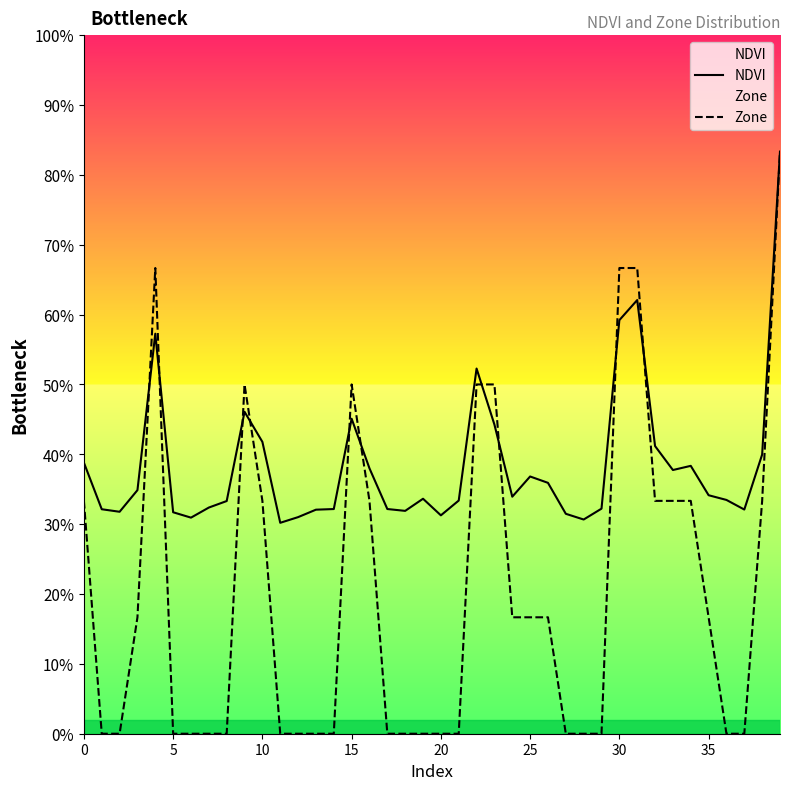

At which category is the sum across all series the highest?

39